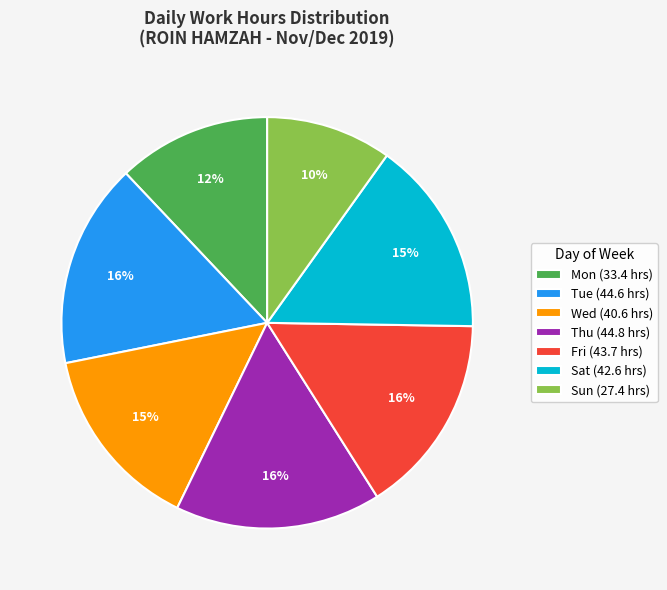

Approximately how many times larger is the value at Fri (43.7 hrs) compared to Mon (33.4 hrs)?

1.3